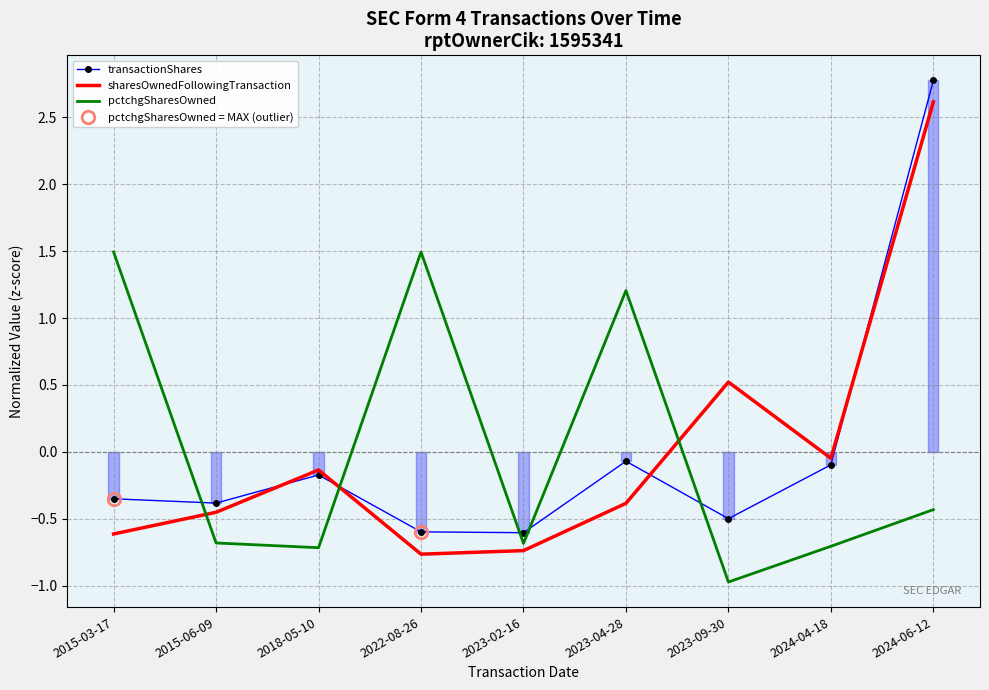

Read the transactionShares value at 2022-08-26.

-0.6